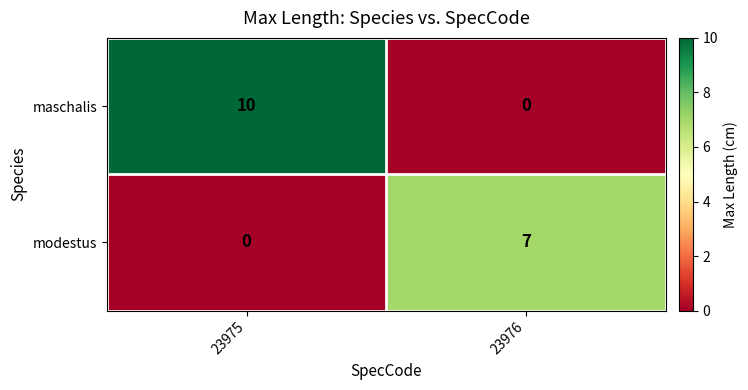

How many distinct data groups are displayed?

2